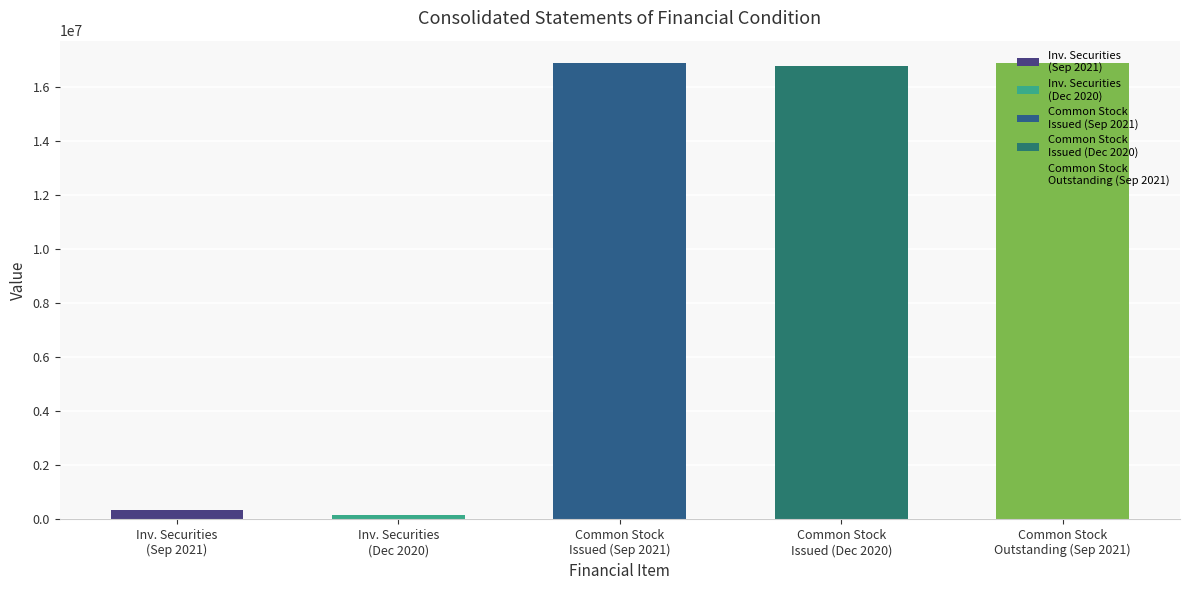

True or false: Sep. 30, 2021 has a value of 344285 at Investment securities (held to maturity).

True